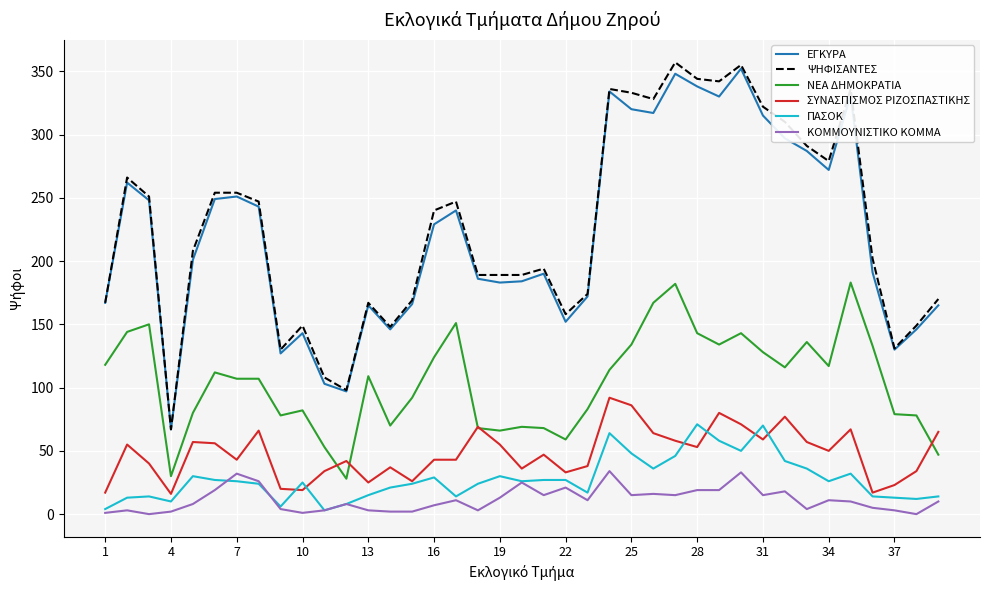

True or false: ΝΕΑ ΔΗΜΟΚΡΑΤΙΑ and ΨΗΦΙΣΑΝΤΕΣ cross at least once.

False